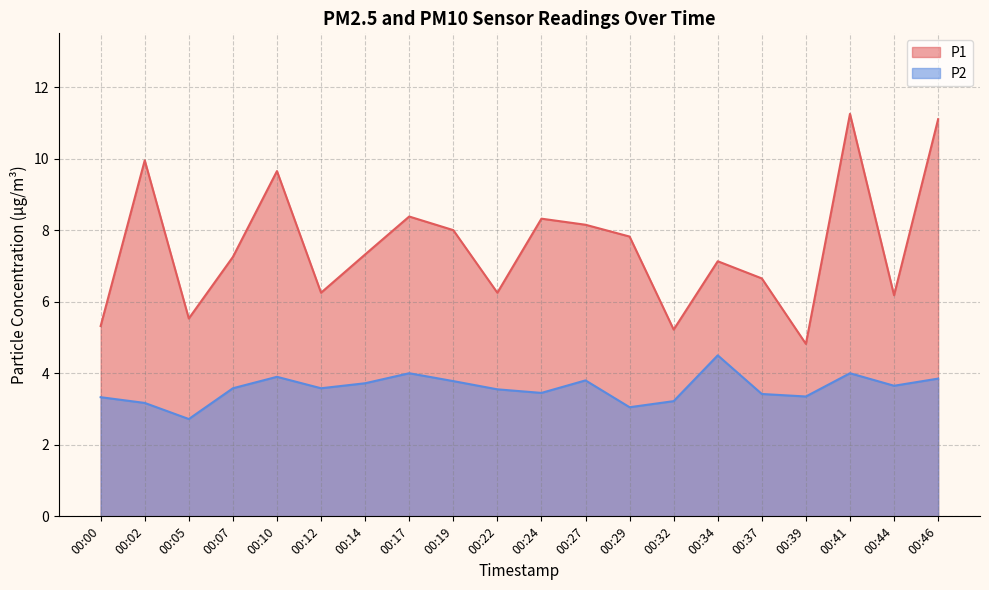

What are all the series names shown in the legend?

P1, P2